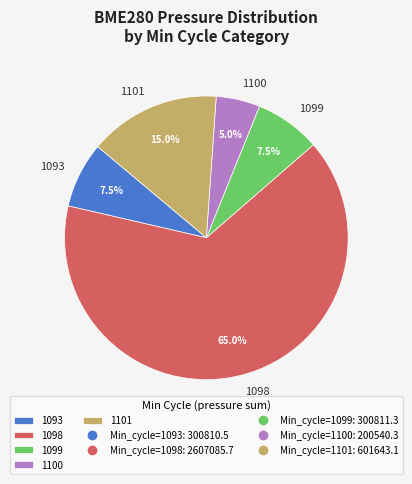

Is the sum of 1099 and 1100 greater than half?

No